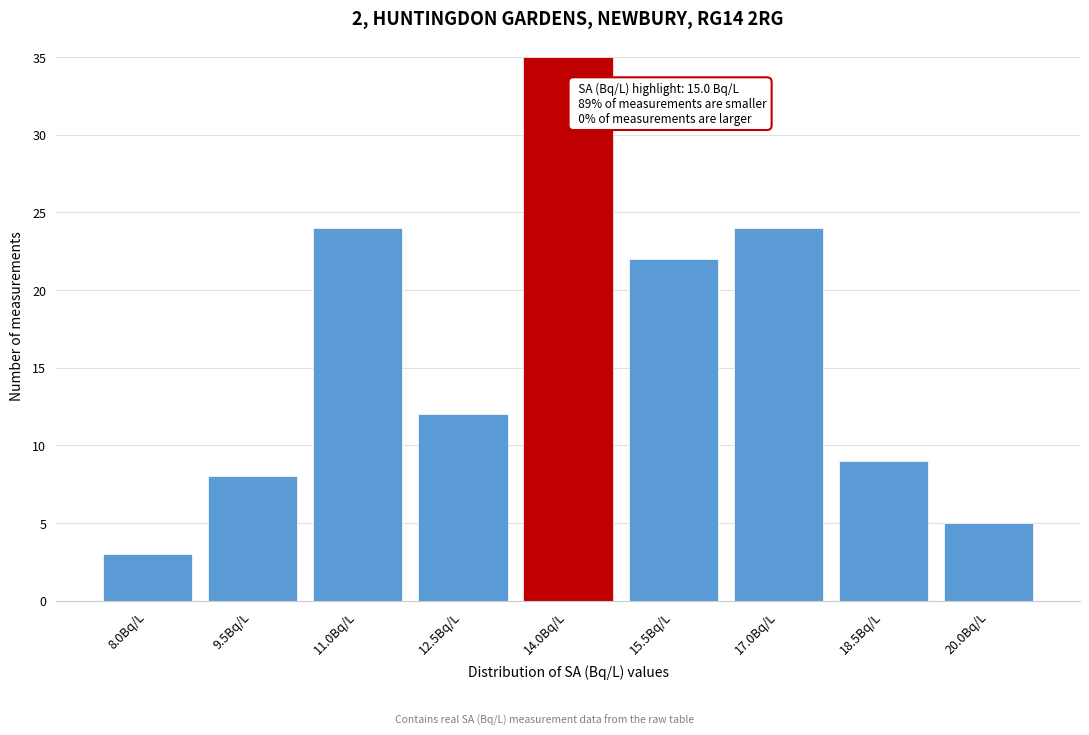

Reading left to right, extract all data points from this chart.

8.0Bq/L=3	9.5Bq/L=8	11.0Bq/L=24	12.5Bq/L=12	14.0Bq/L=35	15.5Bq/L=22	17.0Bq/L=24	18.5Bq/L=9	20.0Bq/L=5